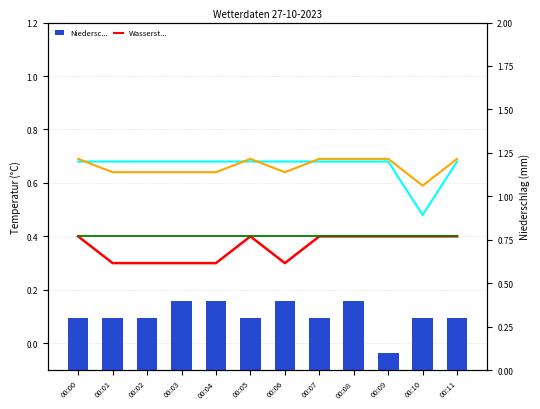

Rank the categories by Wasserst... value from highest to lowest.

00:00, 00:05, 00:07, 00:08, 00:09, 00:10, 00:11, 00:01, 00:02, 00:03, 00:04, 00:06